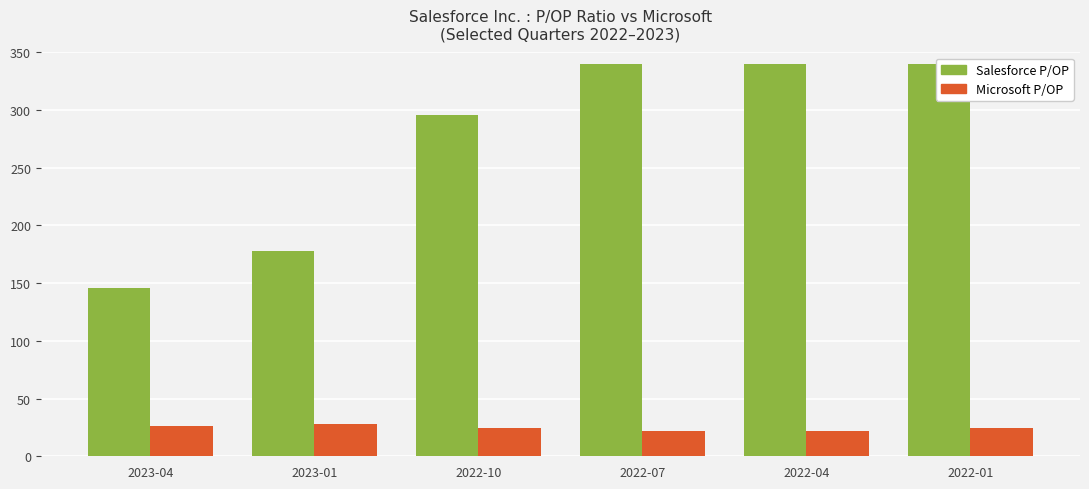

Are the bars horizontal?

No